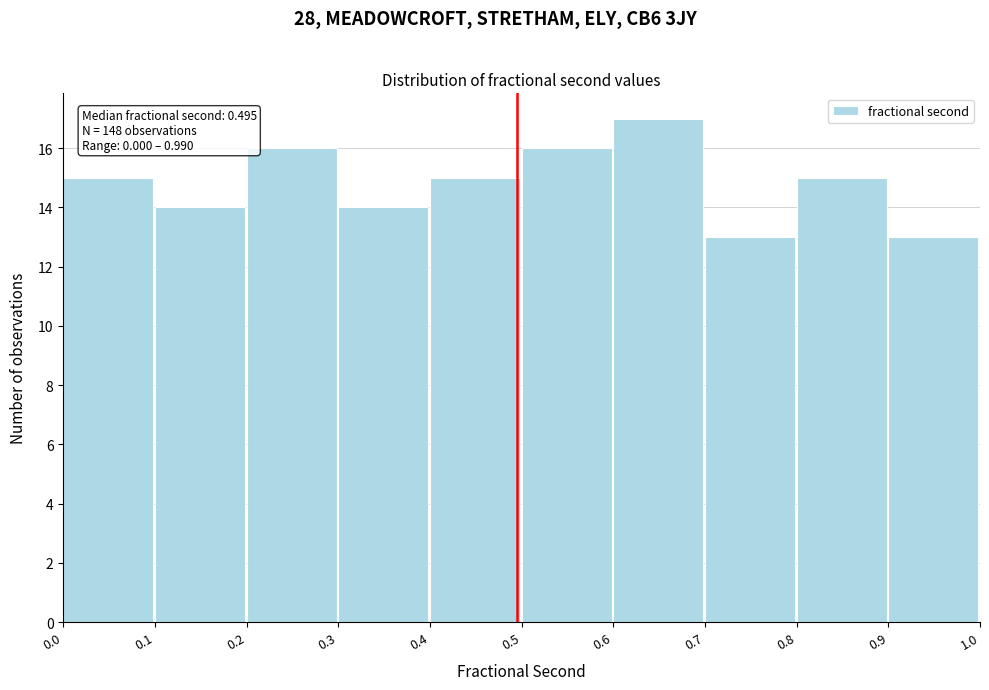

Which range on the x-axis has the tallest bar?

0.6 to 0.7